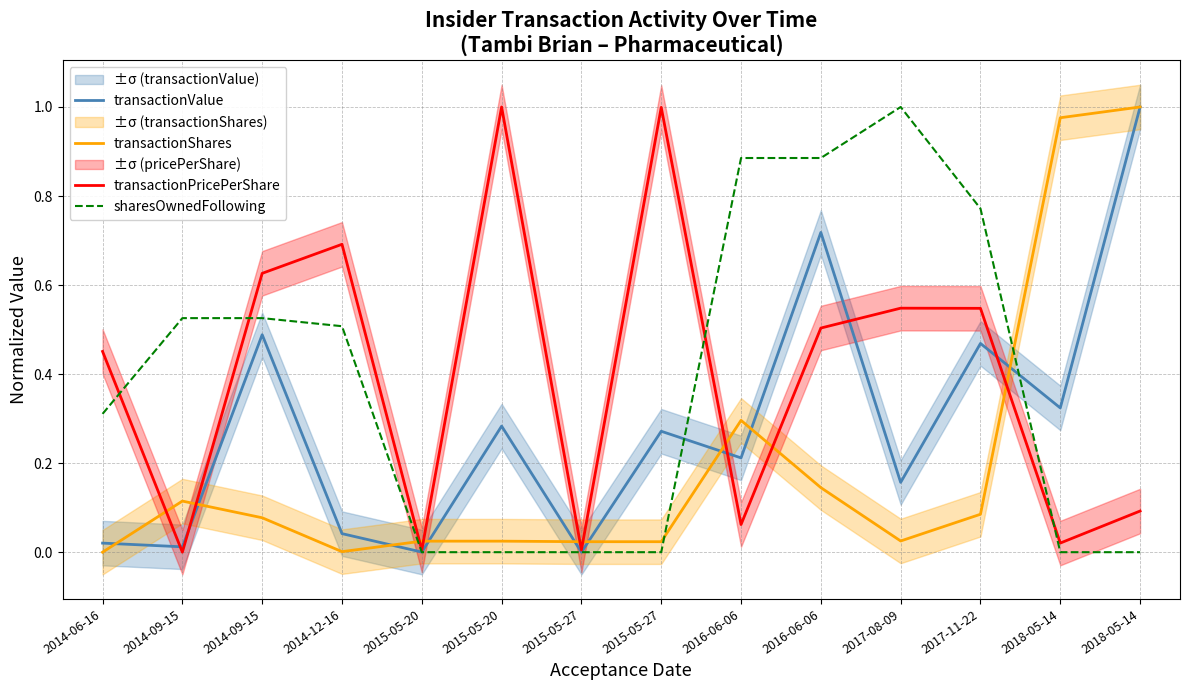

Which label corresponds to the largest value in the chart?

2018-05-14